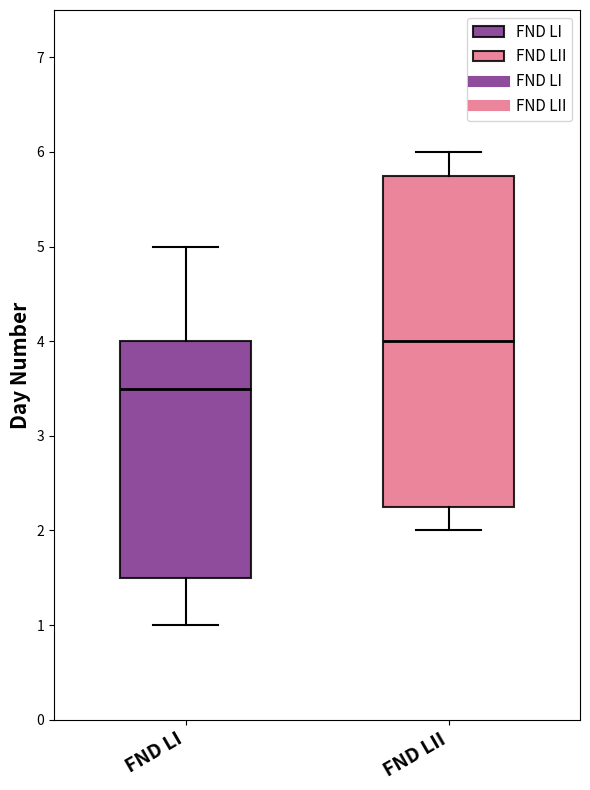

Which box's median line is the lowest?

FND LI